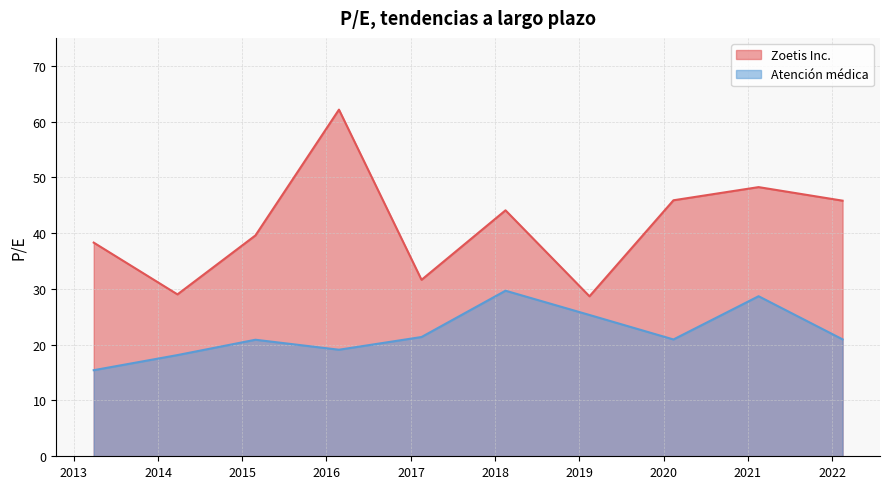

True or false: Zoetis Inc. and Atención médica cross at least once.

False